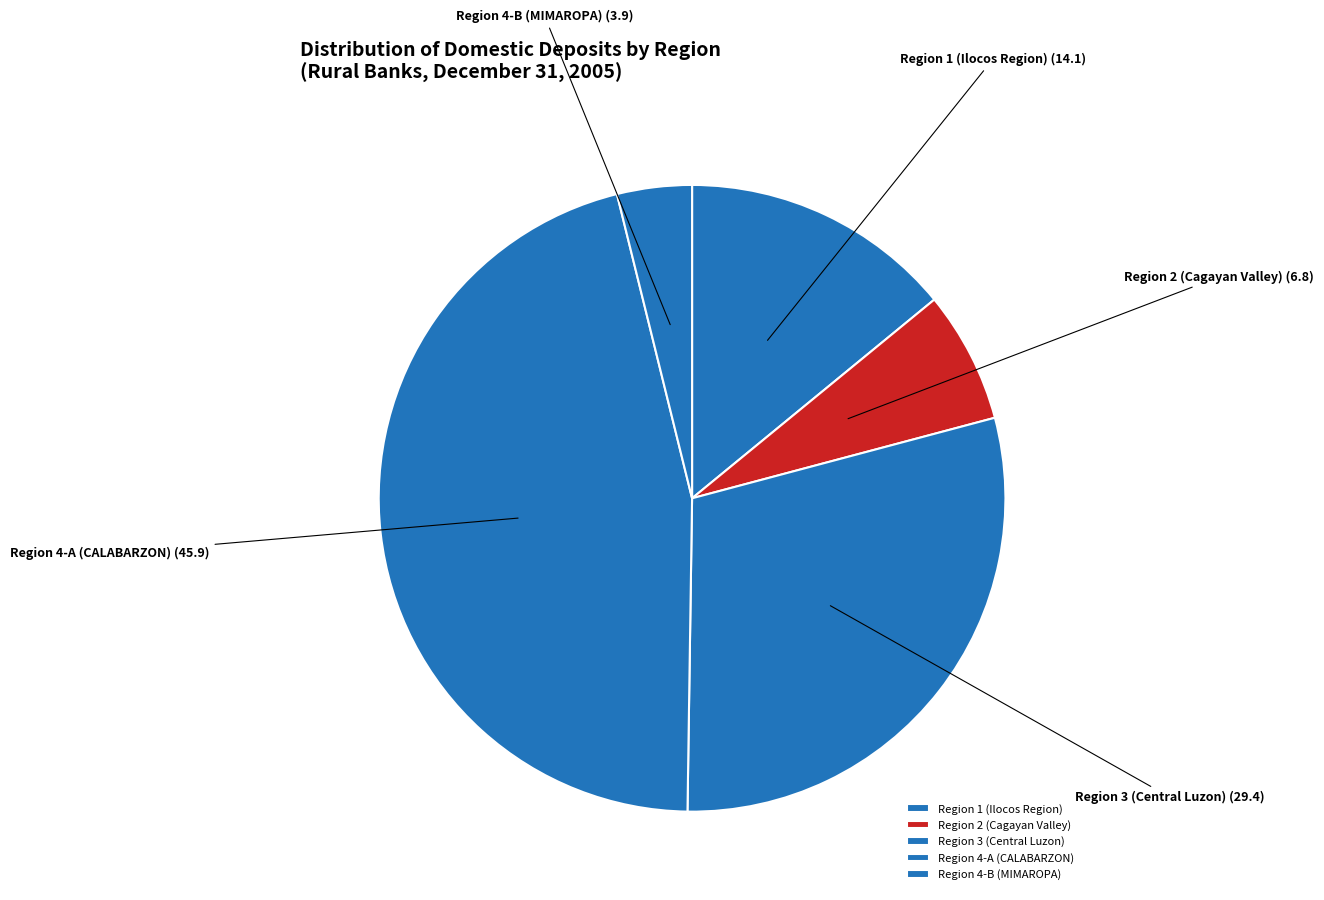

Rank the categories by value from lowest to highest.

Region 4-B (MIMAROPA), Region 2 (Cagayan Valley), Region 1 (Ilocos Region), Region 3 (Central Luzon), Region 4-A (CALABARZON)